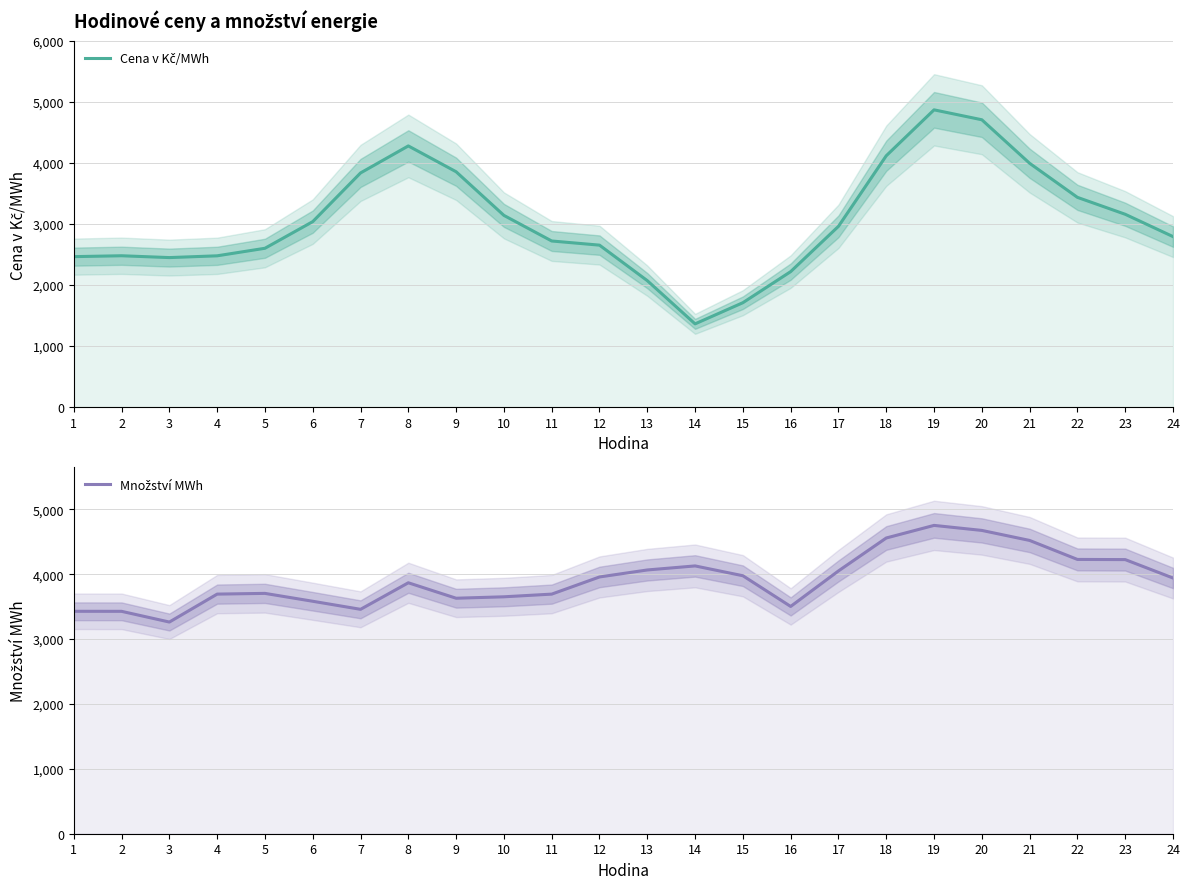

At which category does the chart reach its minimum across all series?

14